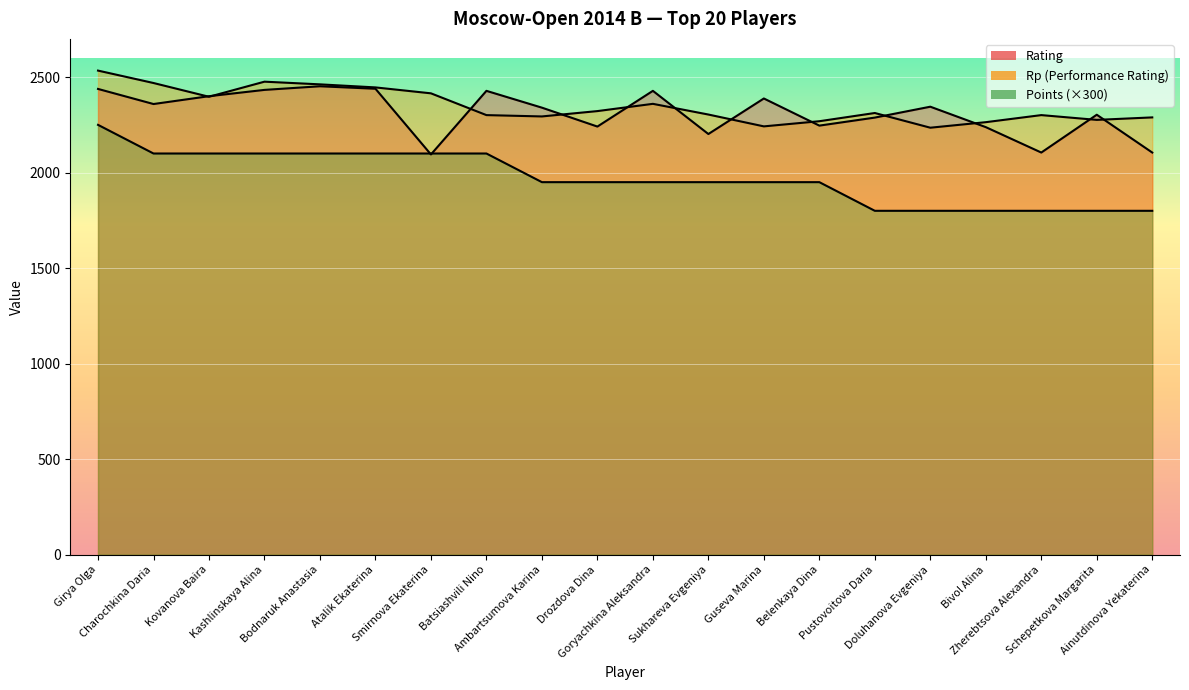

At which label is Rp closest to 2384?

Kovanova Baira